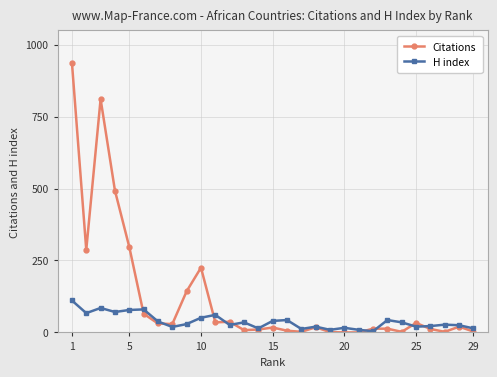

What is the difference between the maximum and minimum values in the H index series?

107